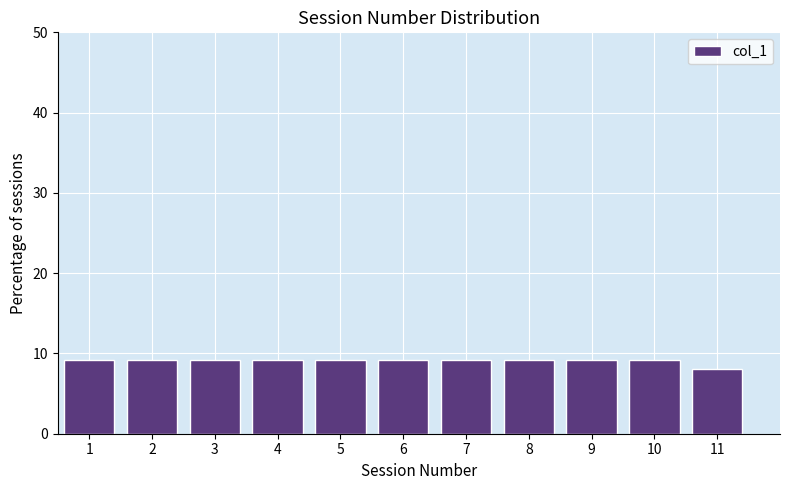

Reading left to right, list every bar in this chart as the range it spans on the x-axis followed by its height. The values are not printed on the chart, so give them approximately, as read against the axis.

0.5 to 1.5: 9
1.5 to 2.5: 9
2.5 to 3.5: 9
3.5 to 4.5: 9
4.5 to 5.5: 9
5.5 to 6.5: 9
6.5 to 7.5: 9
7.5 to 8.5: 9
8.5 to 9.5: 9
9.5 to 10.5: 9
10.5 to 11.5: 8